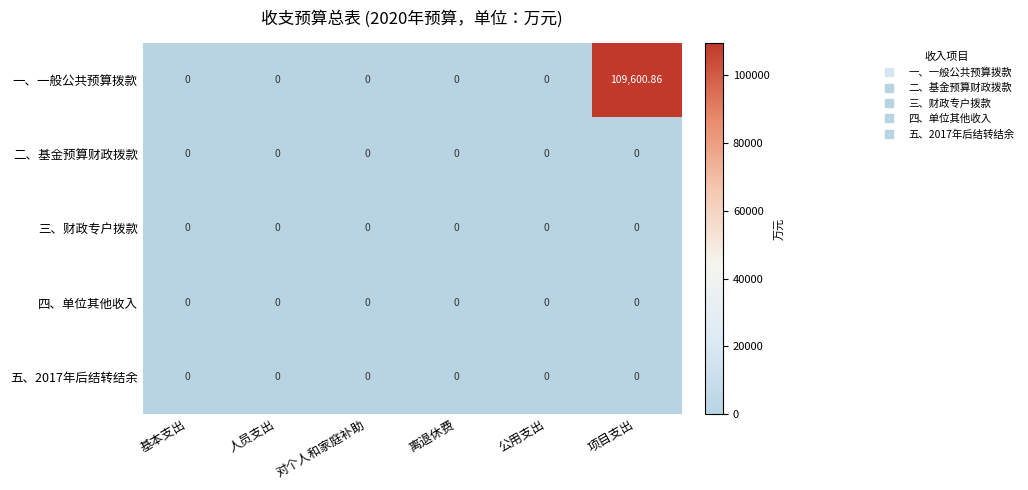

At which category does the chart reach its peak across all series?

项目支出